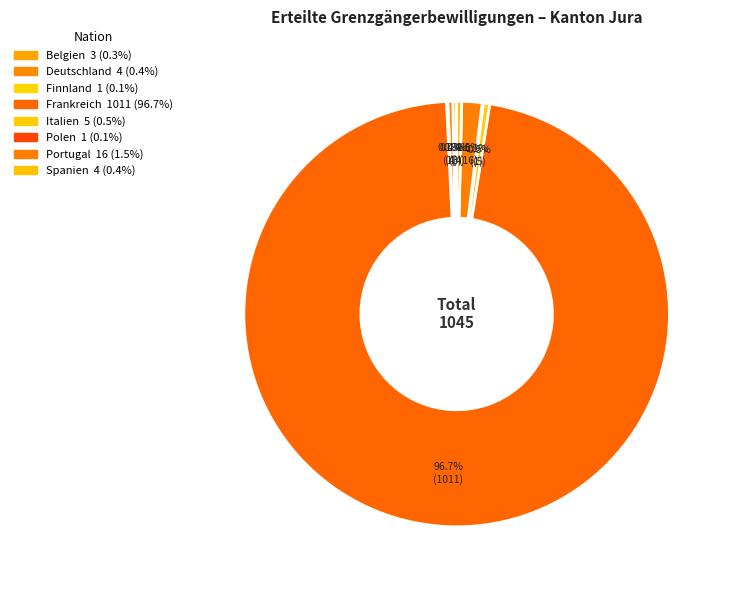

Combined, do Belgien and Deutschland account for over 50%?

No